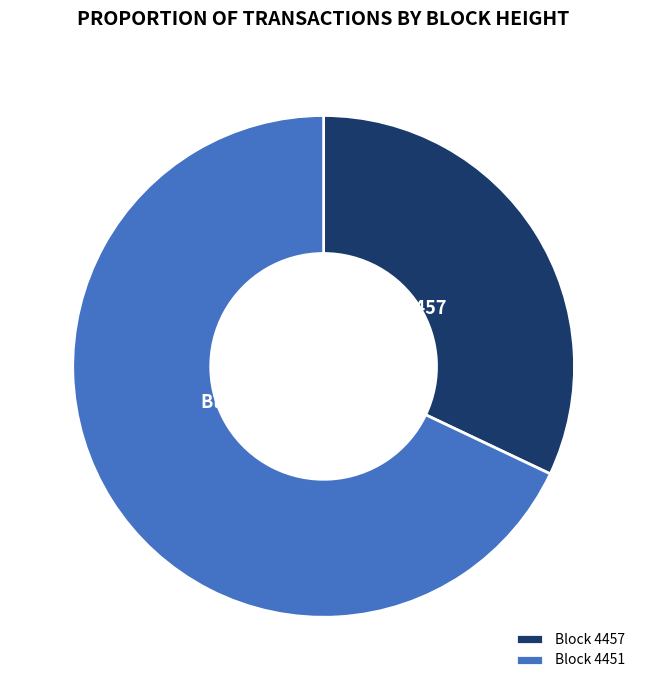

Which category has the smallest portion of the pie?

Block 4457